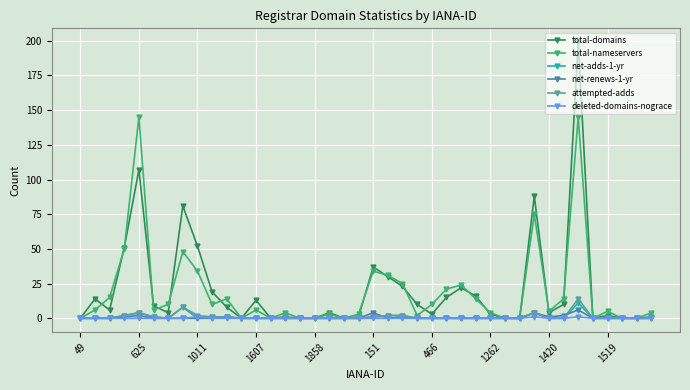

How many net-renews-1-yr values are between 0 and 1?

35